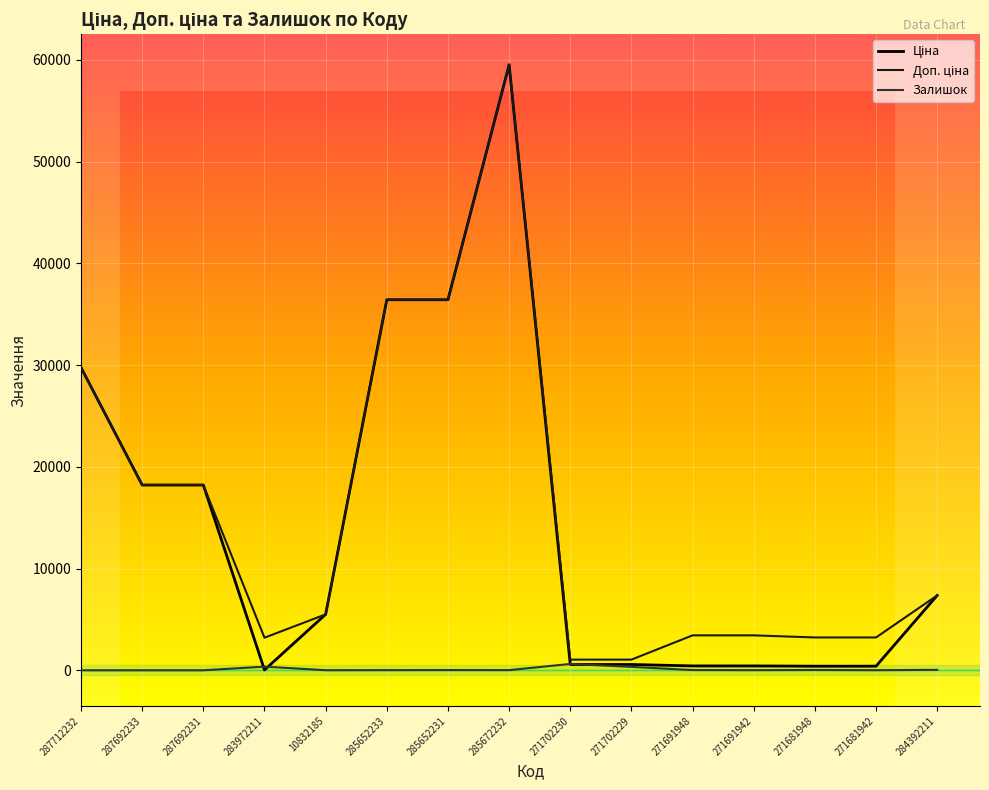

At which category is the sum across all series the highest?

285672232